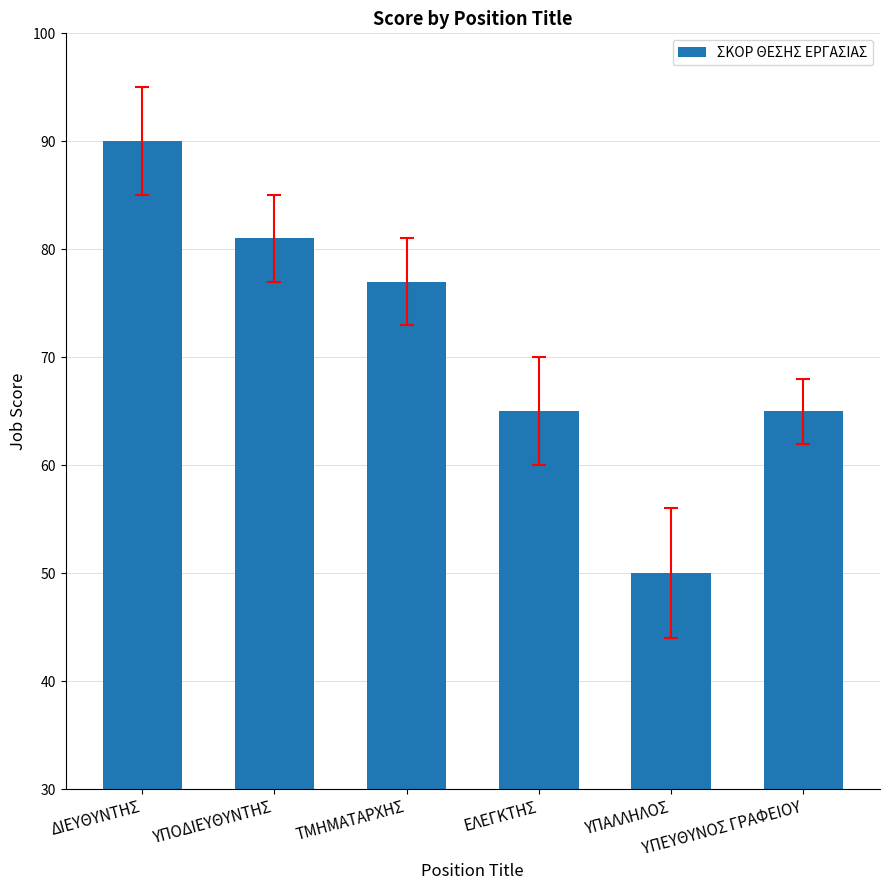

What is the maximum value shown in the chart?

90